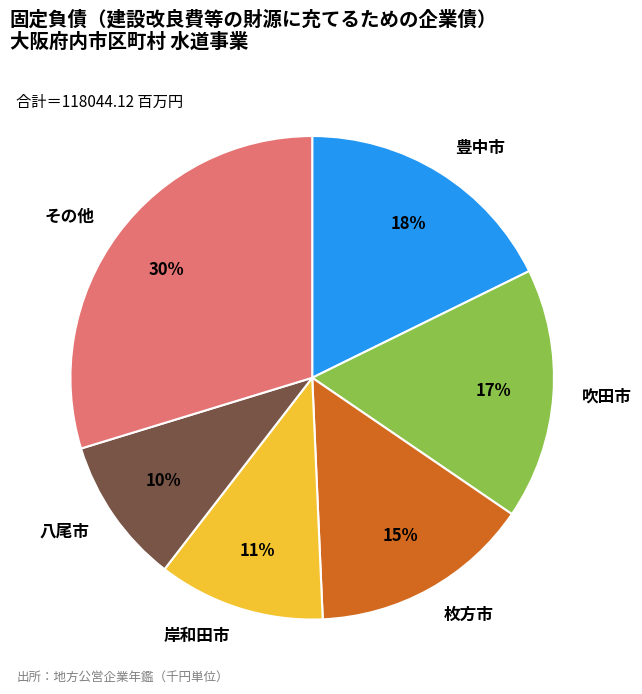

How many segments does this pie chart have?

6